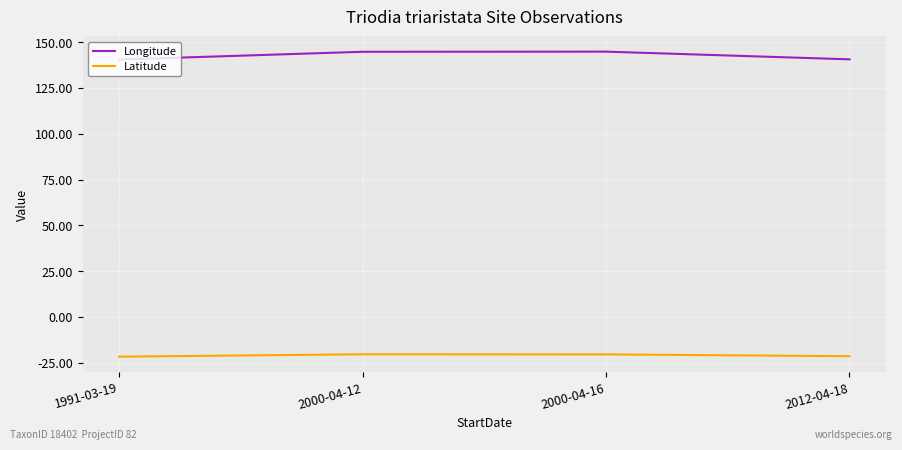

True or false: Latitude has more than 0 interior local peaks.

True